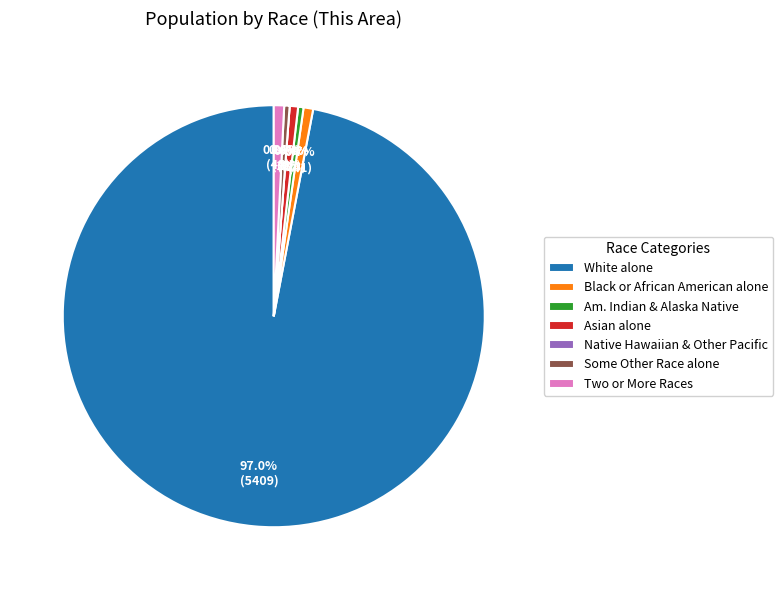

How many segments does this pie chart have?

7